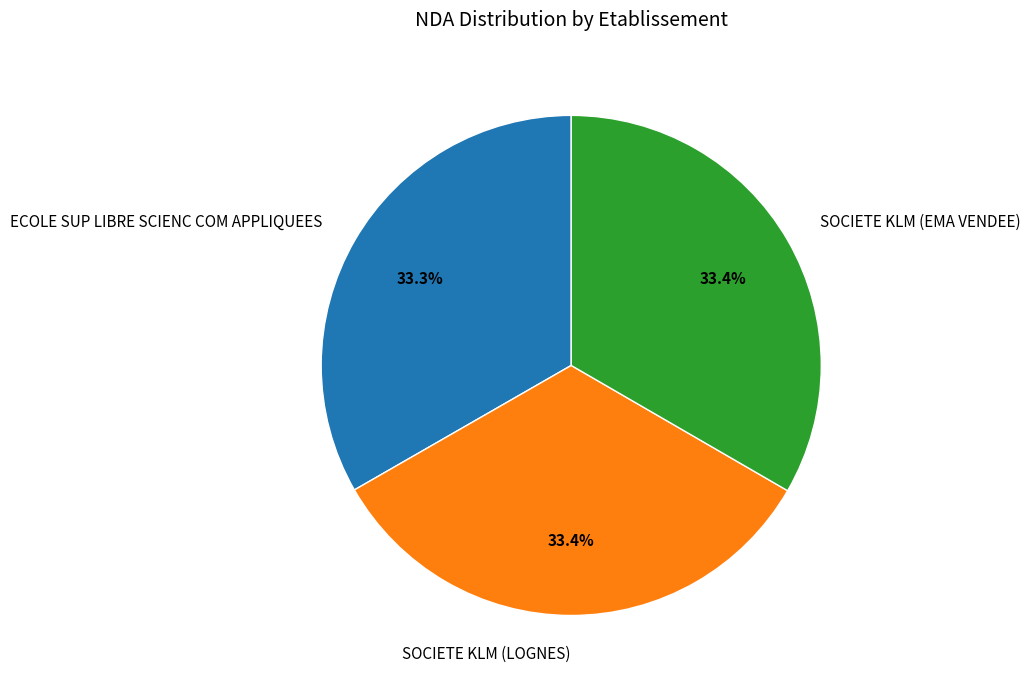

Is there any slice that represents more than half of the pie?

No